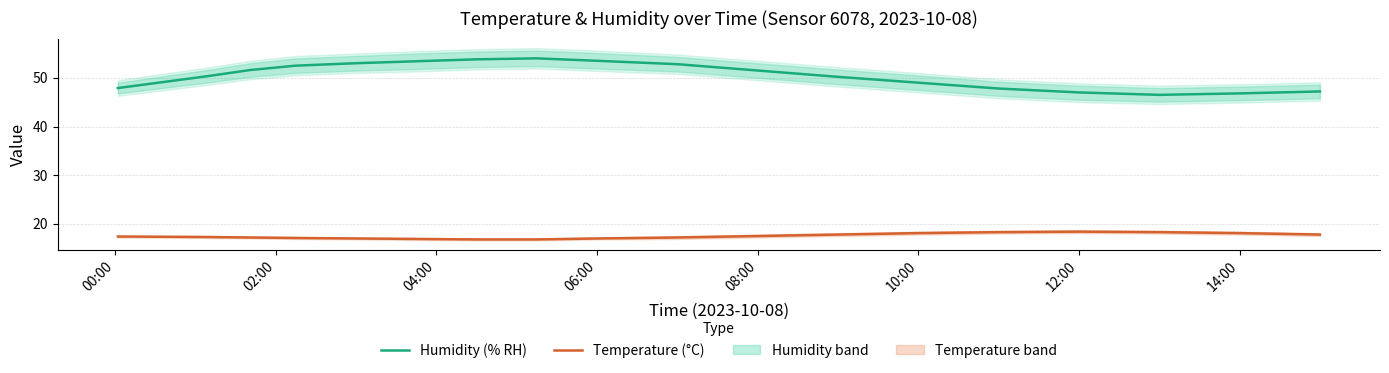

Count the number of categories in the chart.

18